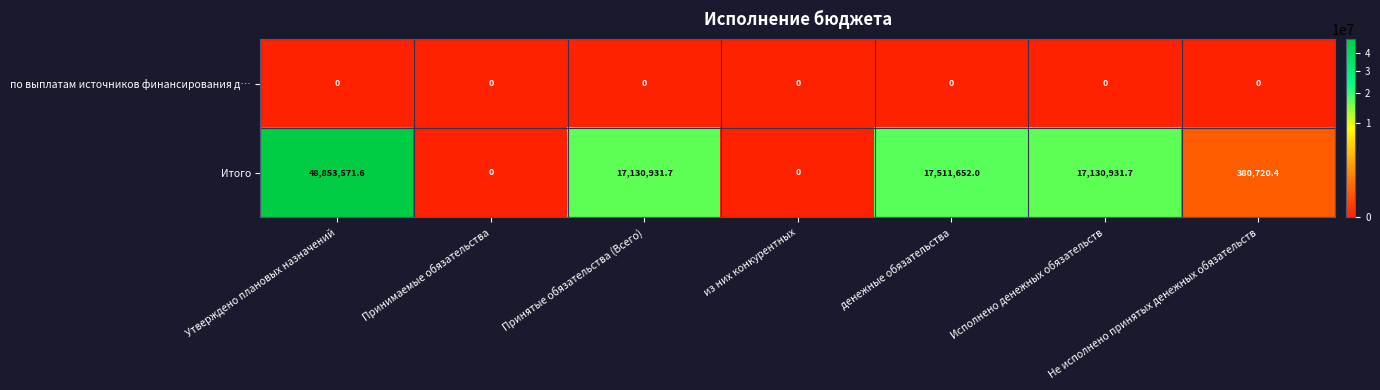

How many series are shown in this chart?

2